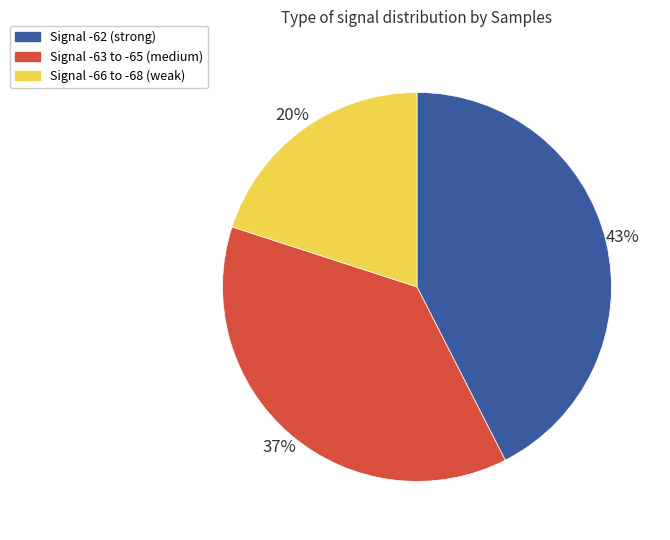

Combined, do Signal -66 to -68 (weak) and Signal -62 (strong) account for over 50%?

Yes